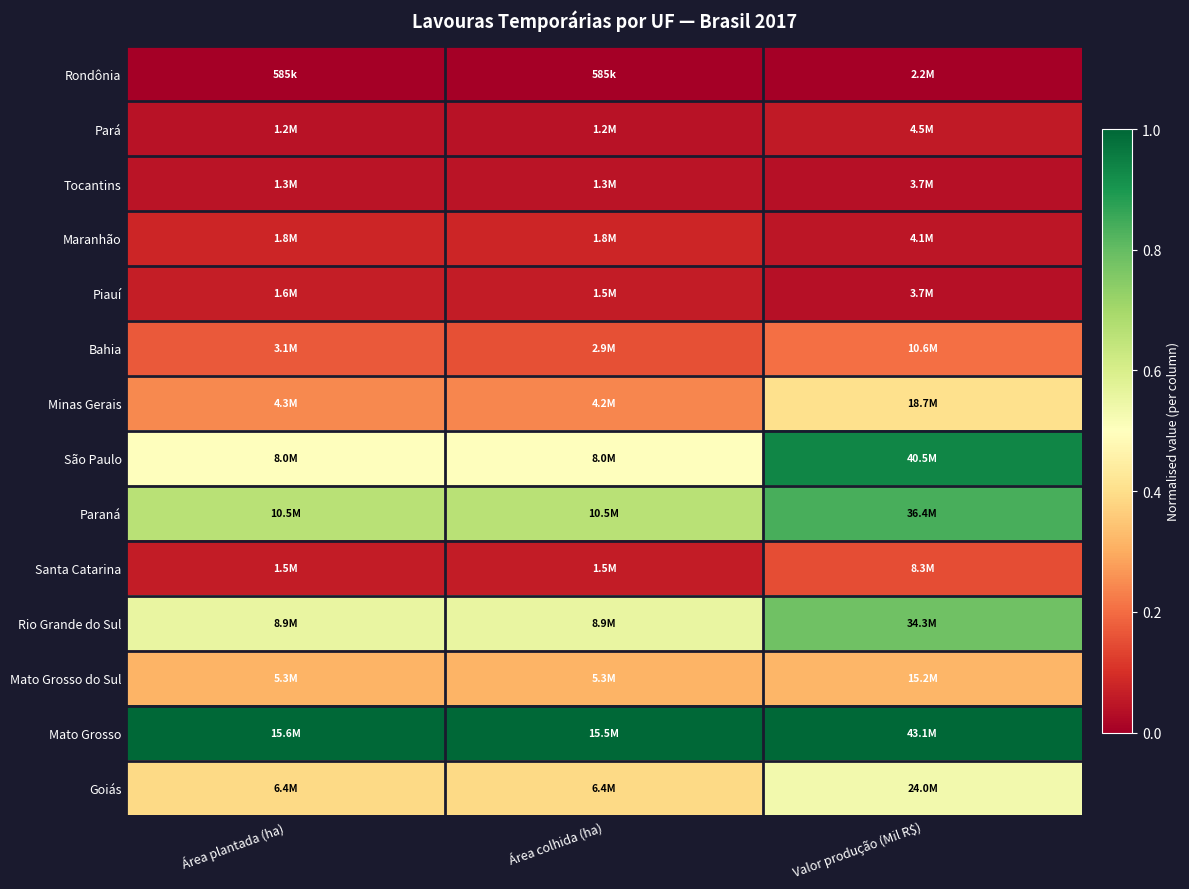

At how many categories does at least one series exceed 0?

3